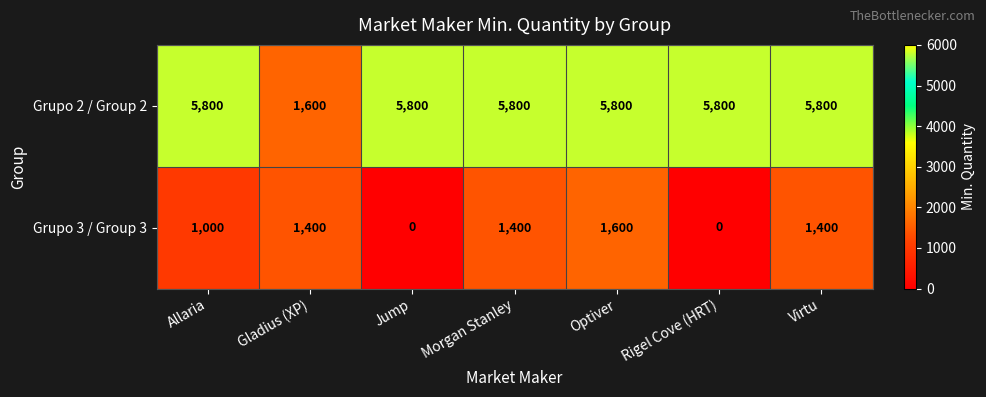

The Grupo 2 / Group 2 series shows 9585 at Optiver. True or false?

False